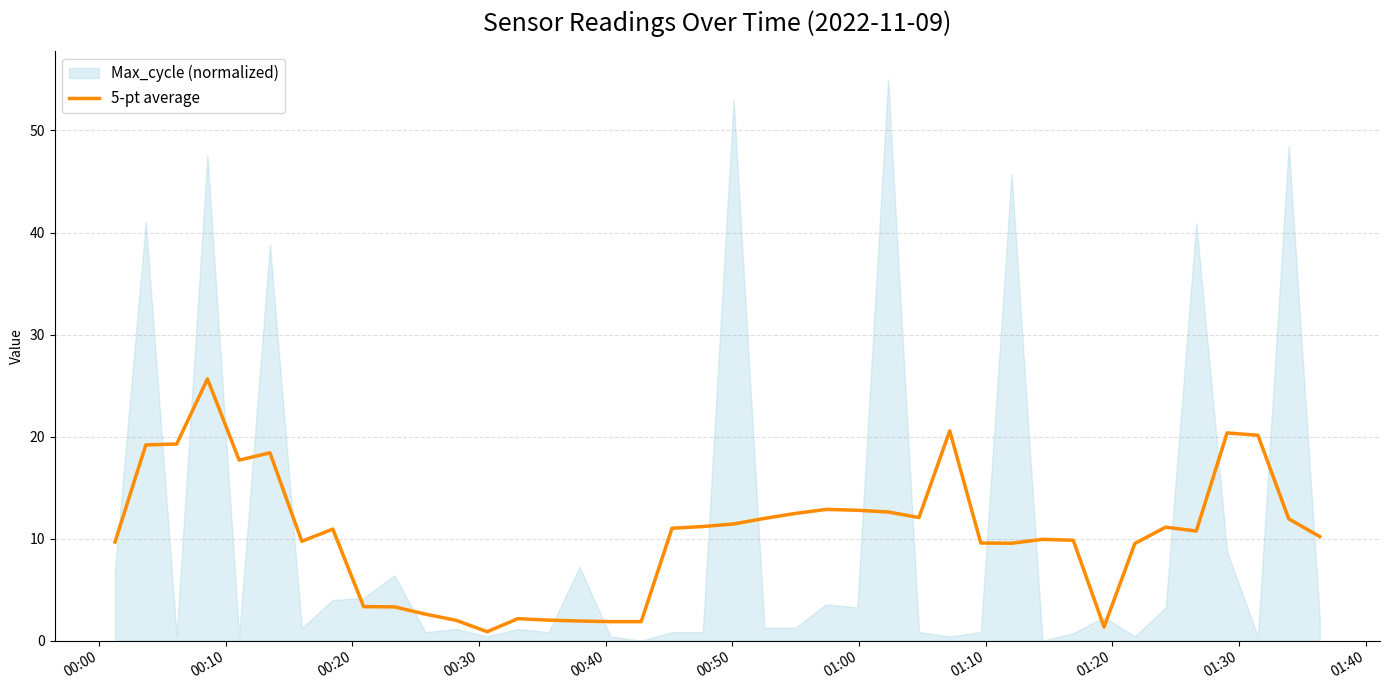

What is the sum of all values?

415.9